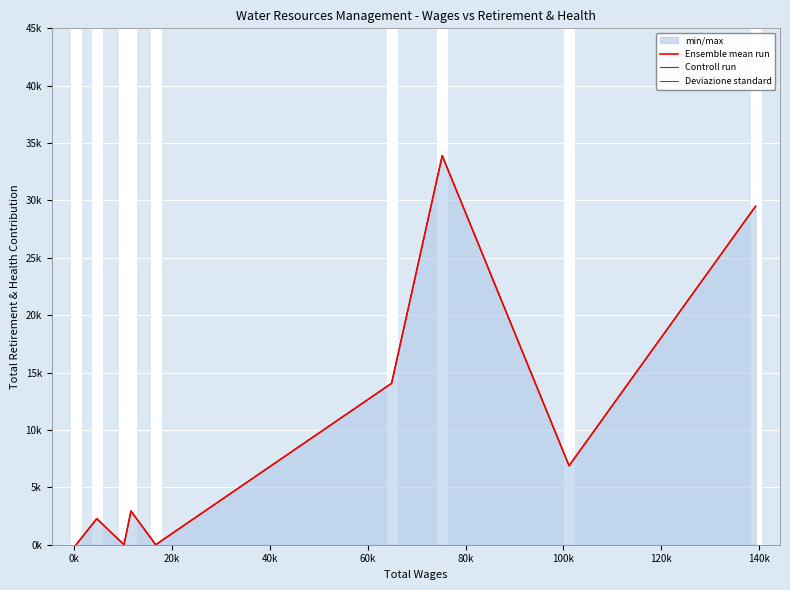

How many interior local valleys does the Deviazione standard series have?

3